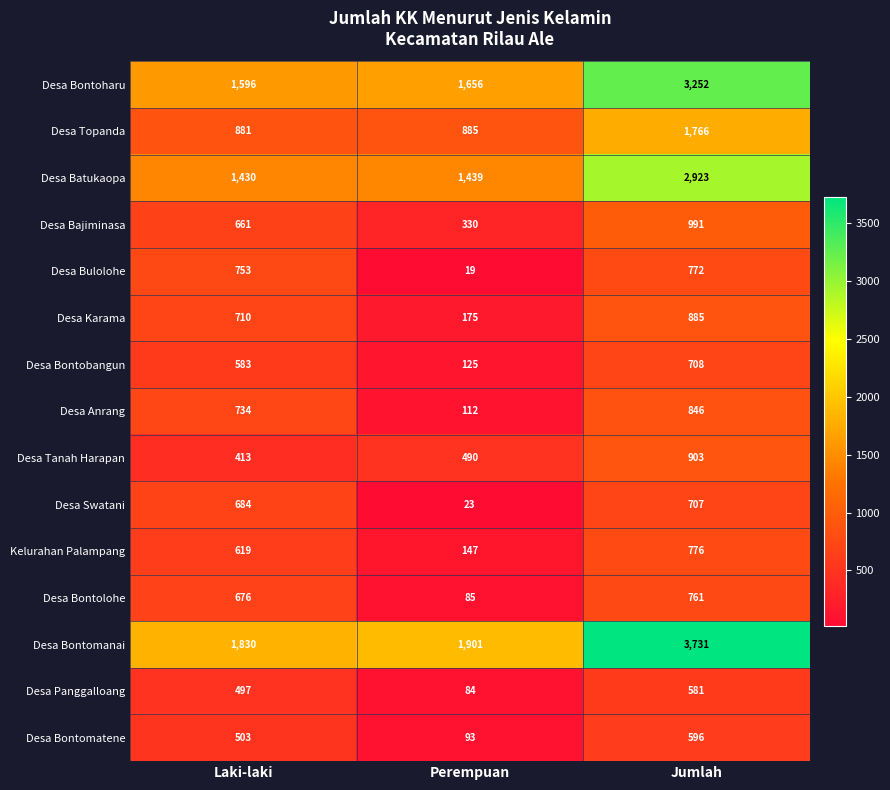

Which series has the largest range (max minus min)?

Desa Bontomanai